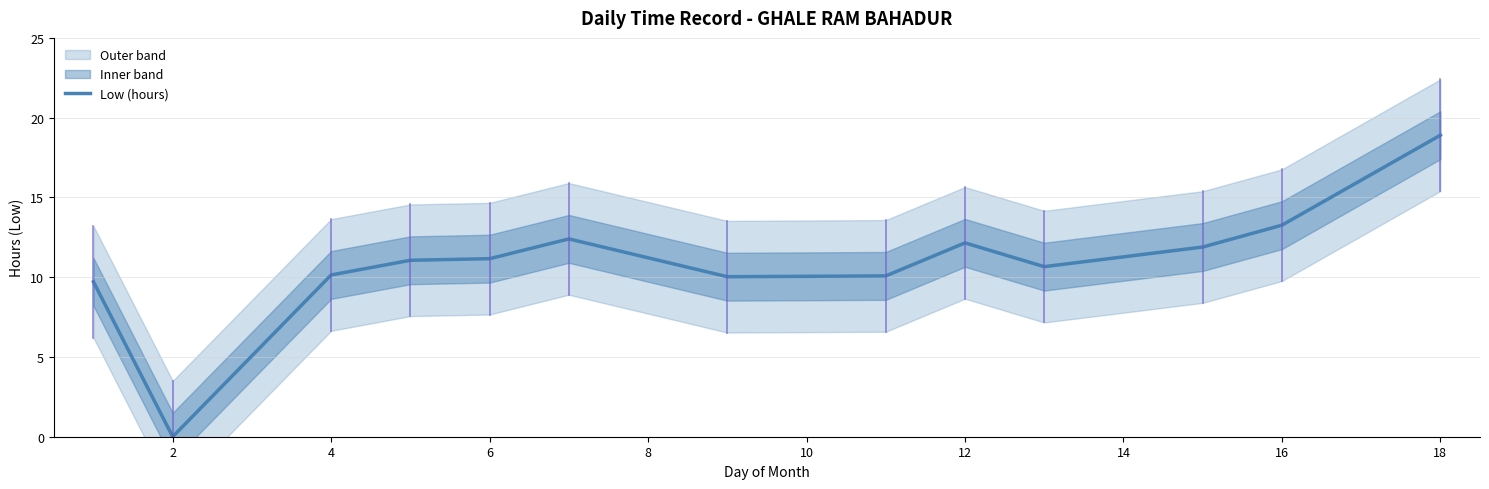

How many points are lower than both their immediate neighbors (excluding endpoints)?

3